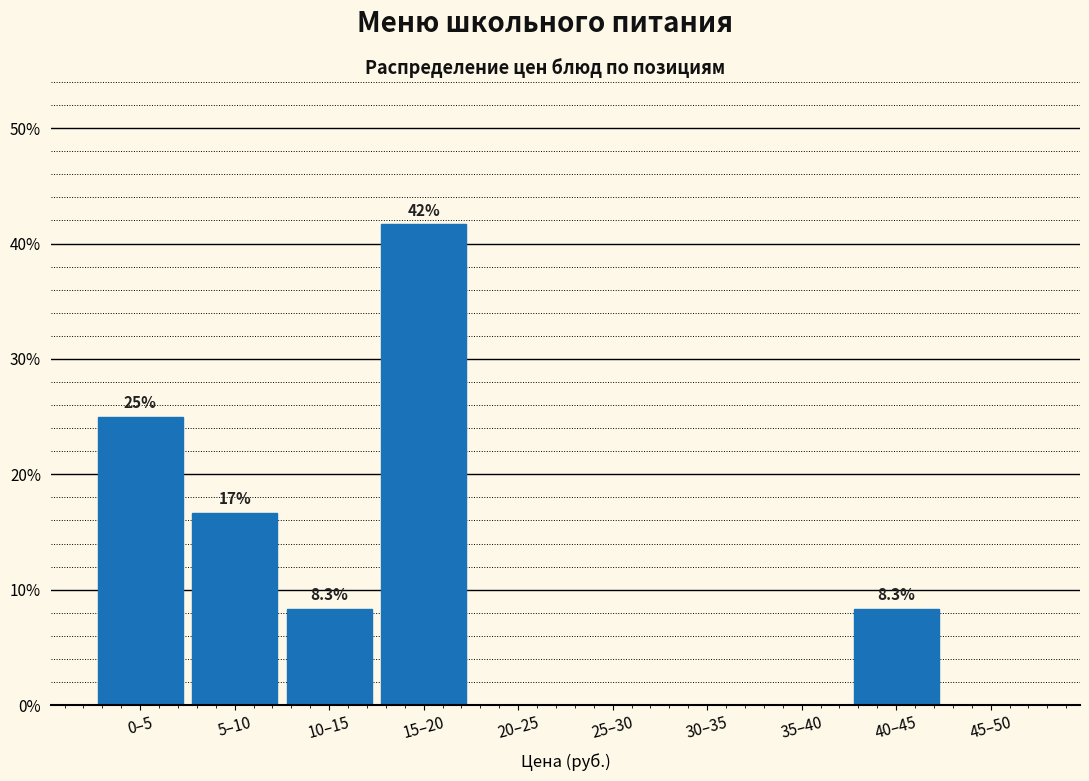

Reading left to right, what are all the values shown in this chart?

0–5=25.0	5–10=16.7	10–15=8.3	15–20=41.7	20–25=0.0	25–30=0.0	30–35=0.0	35–40=0.0	40–45=8.3	45–50=0.0